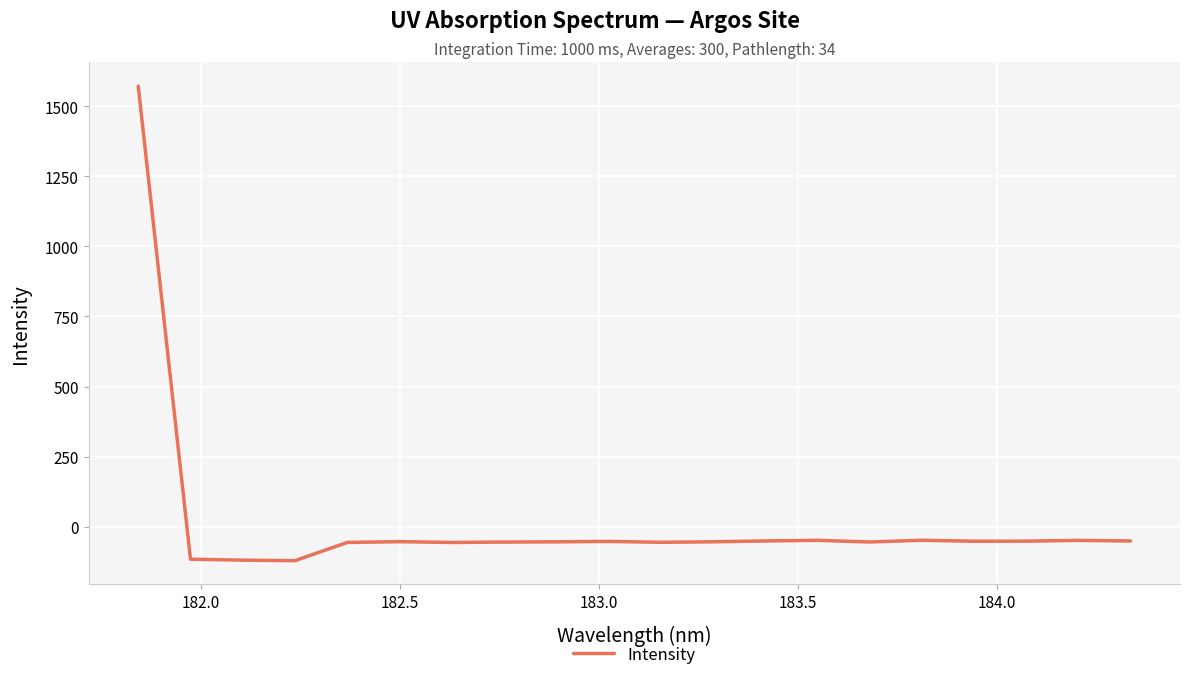

What is the minimum value shown in the chart?

-121.5